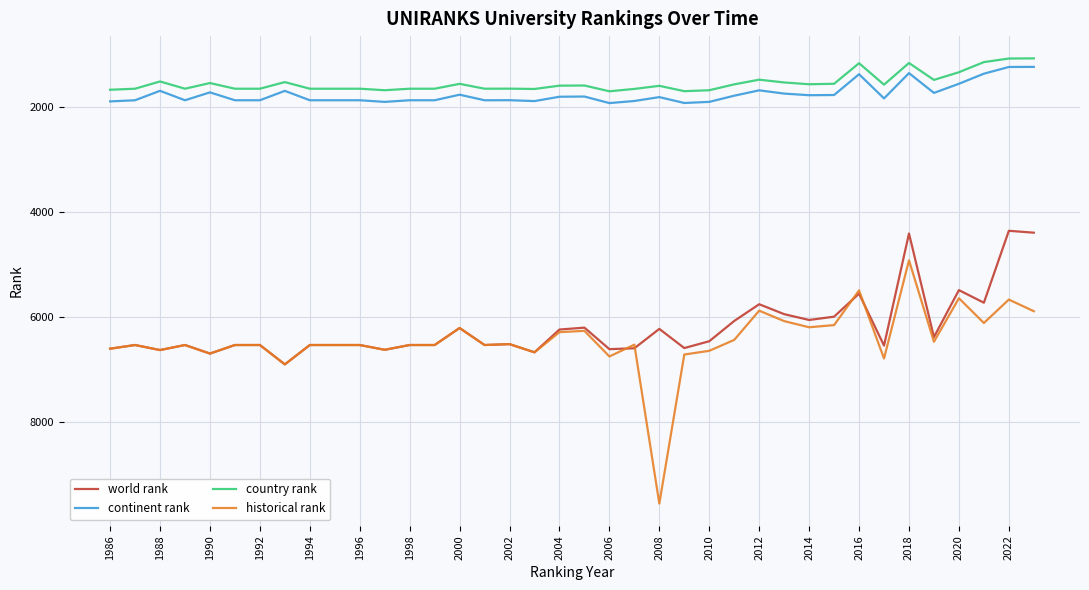

What is the smallest value displayed?

1073.0